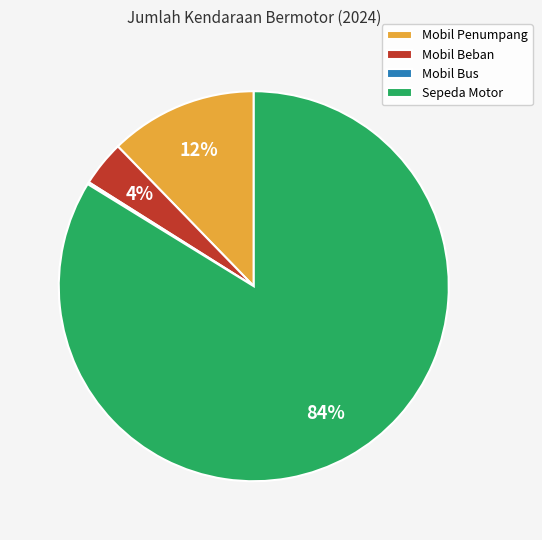

Which category has the biggest portion of the pie?

Sepeda Motor